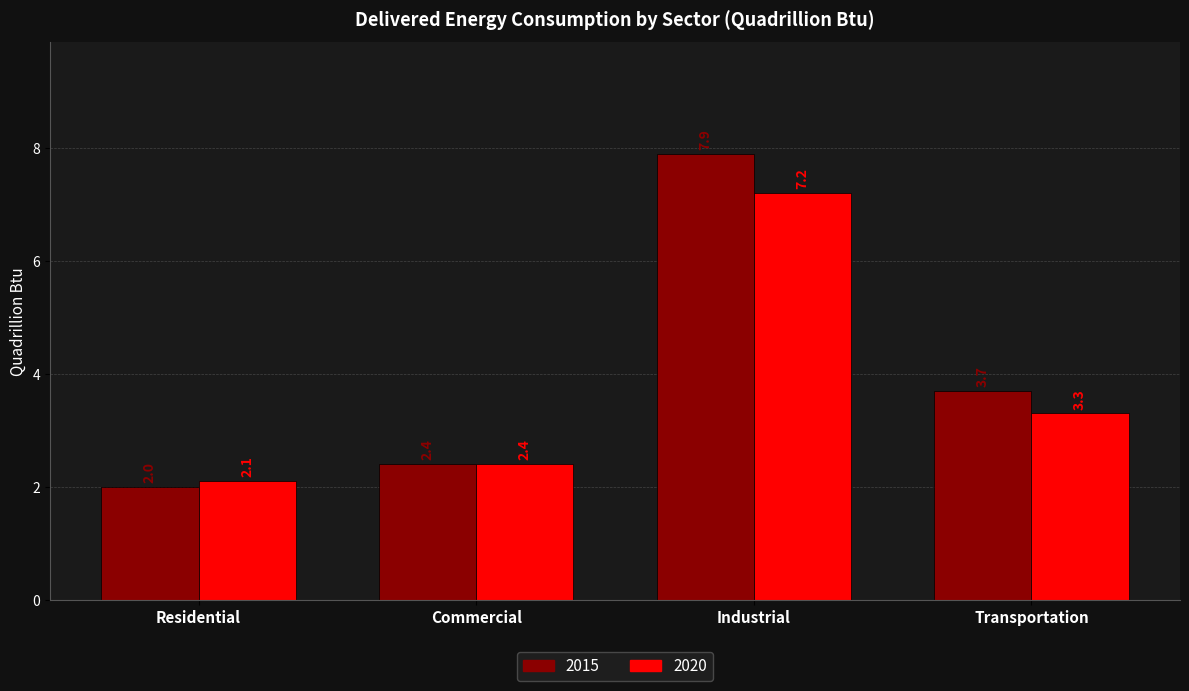

The value of 2015 at Industrial is 7.9. True or false?

True